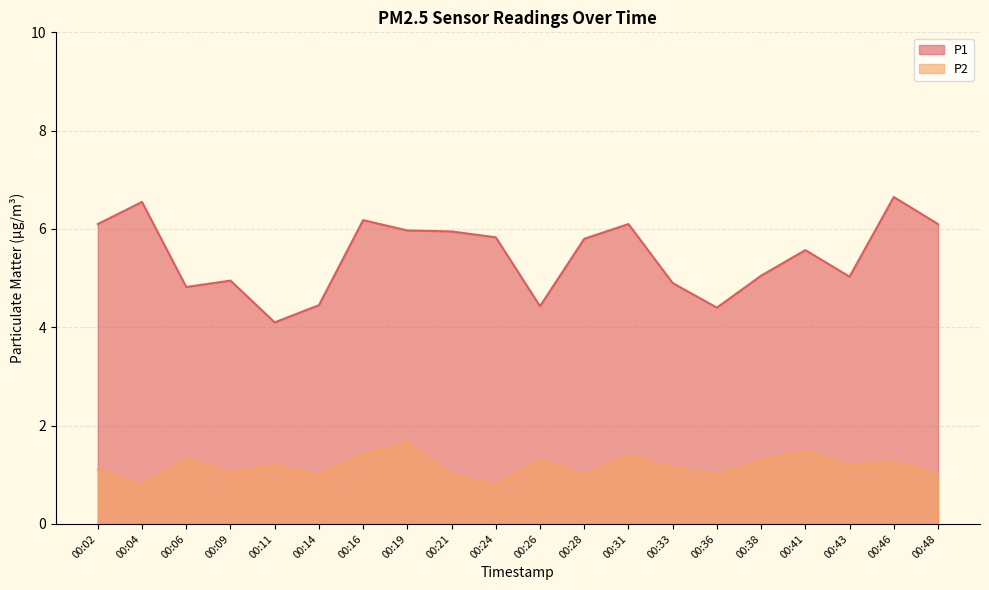

Does the chart display data point markers on the line(s)?

No